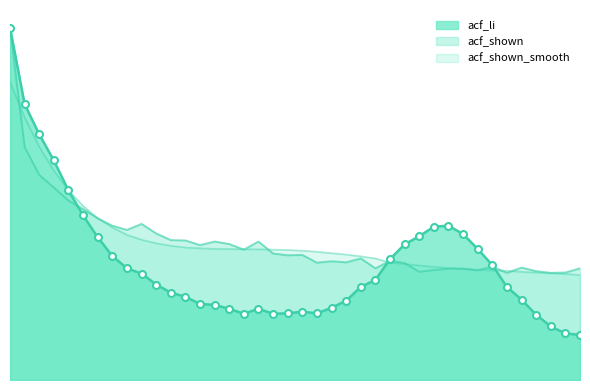

What is the total value across all series at 8?

1.2